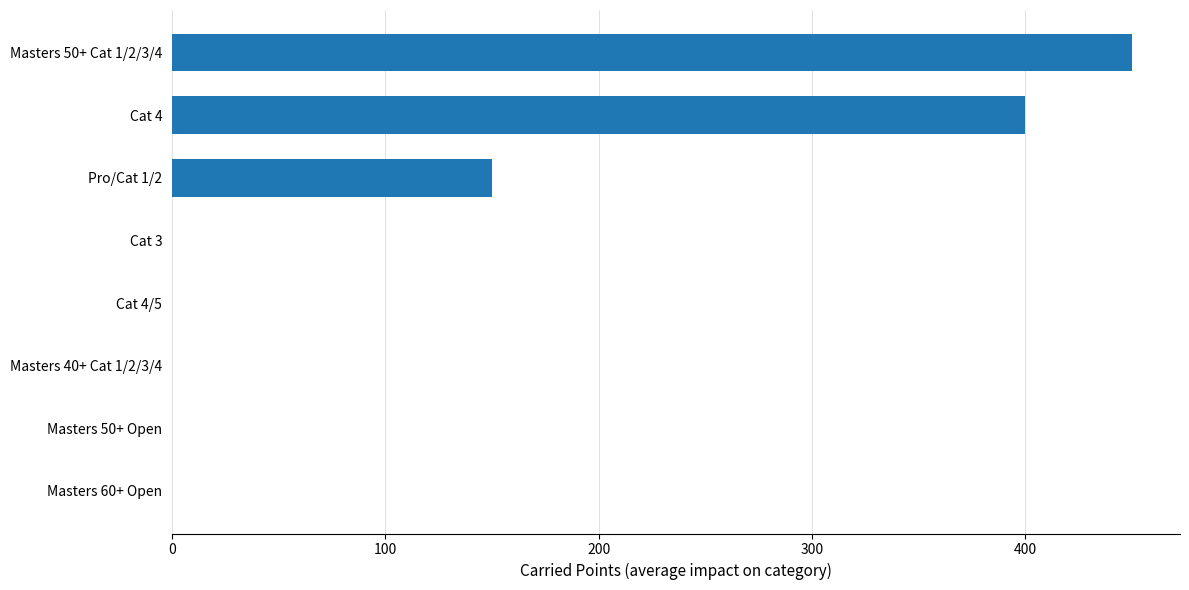

At which label is the value closest to 225?

Pro/Cat 1/2